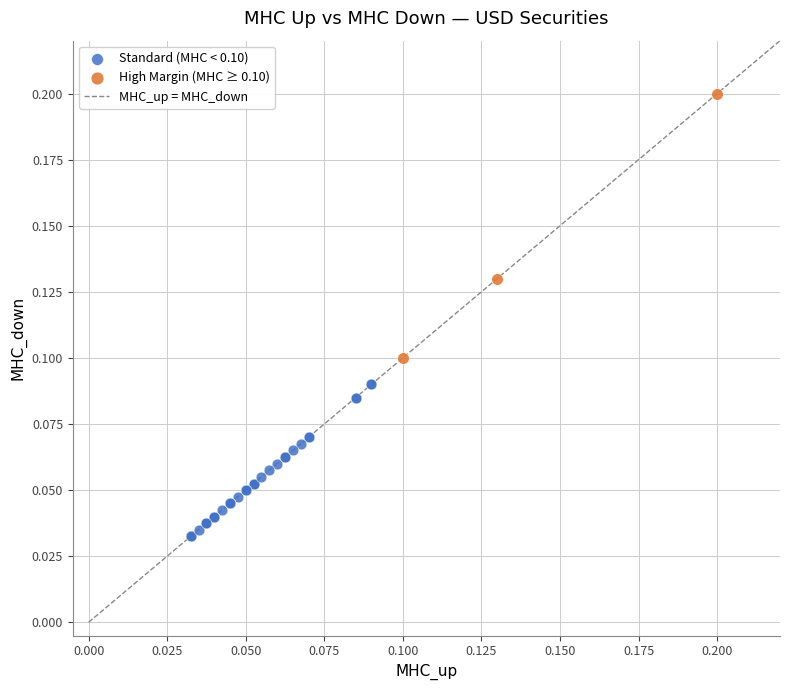

Which series reaches the maximum Y coordinate?

High Margin (MHC ≥ 0.10)